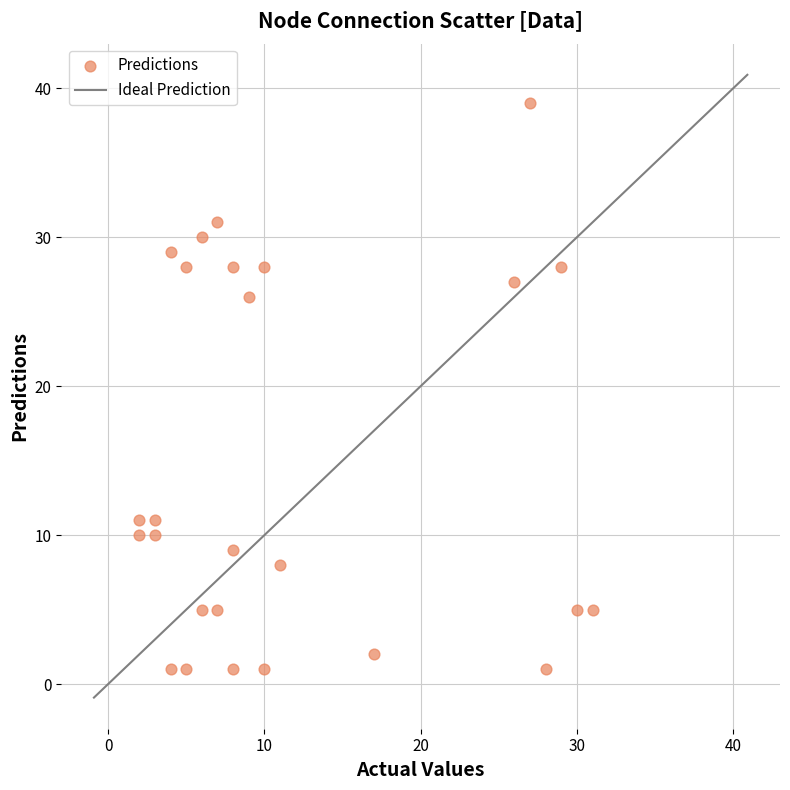

What is the range of Y values (max minus min)?

38